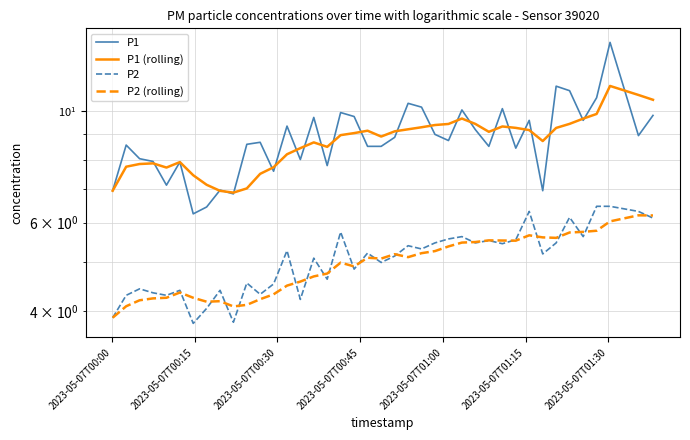

How many data points does each series have?

40